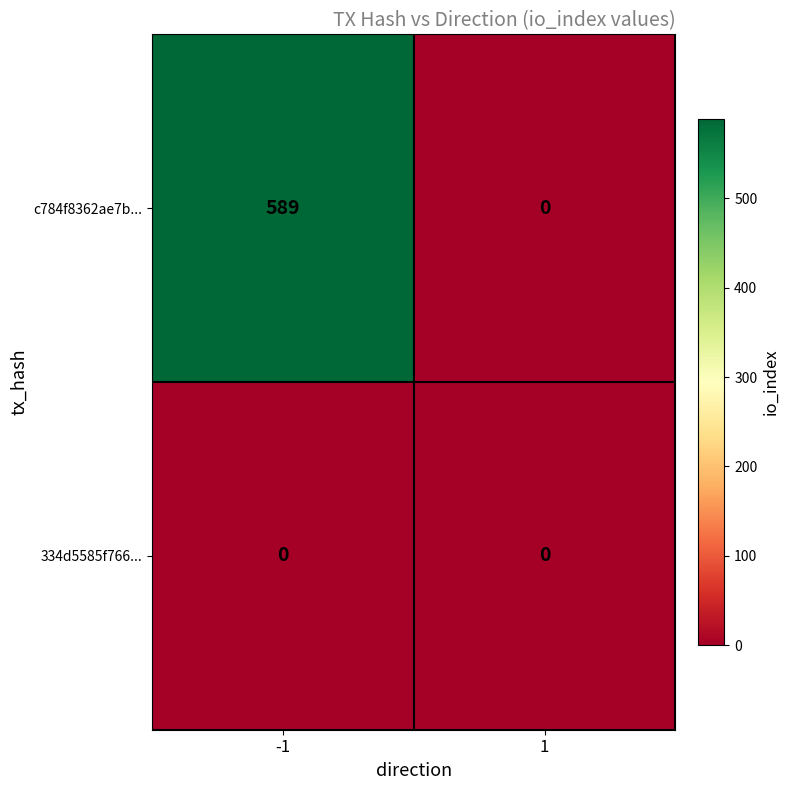

Reading left to right, list all the values displayed in this chart.

c784f8362ae7b...: -1=589	1=0
334d5585f766...: -1=0	1=0